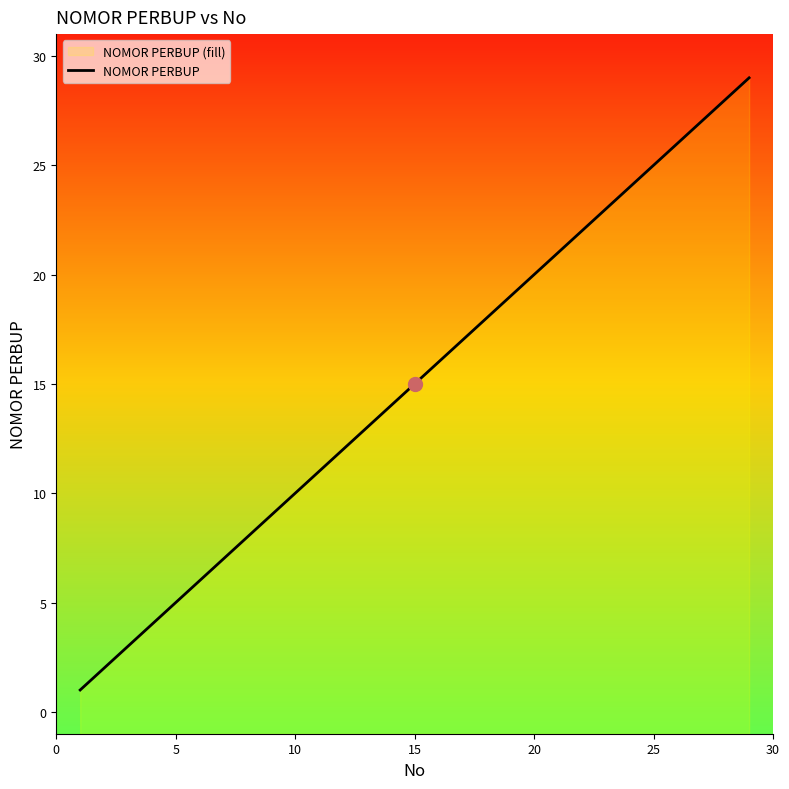

Reading left to right, list all the values displayed in this chart.

1	2	3	4	5	6	7	8	9	10	11	12	13	14	15	16	17	18	19	20	21	22	23	24	25	26	27	28	29